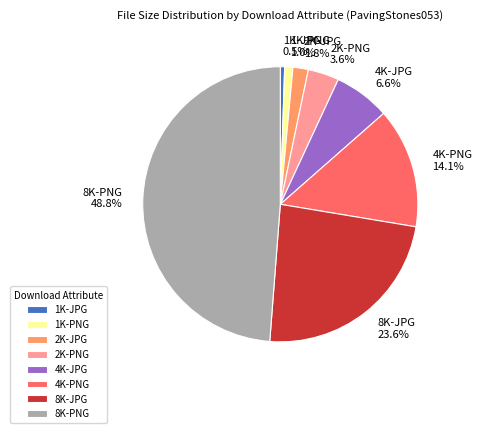

Is the sum of 8K-JPG and 4K-JPG greater than half?

No